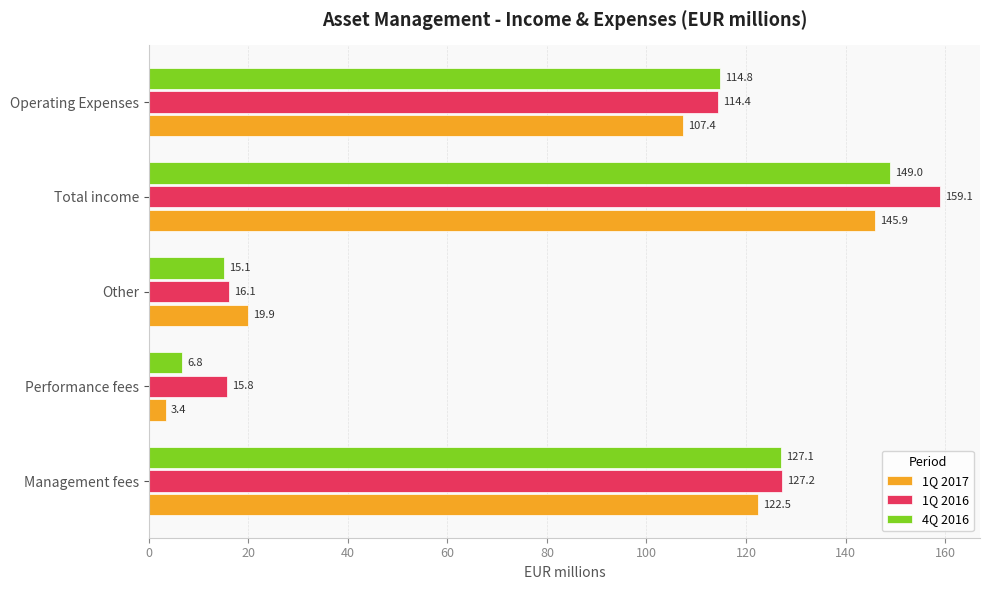

What is the lowest value of the 1Q 2017 series?

3.4